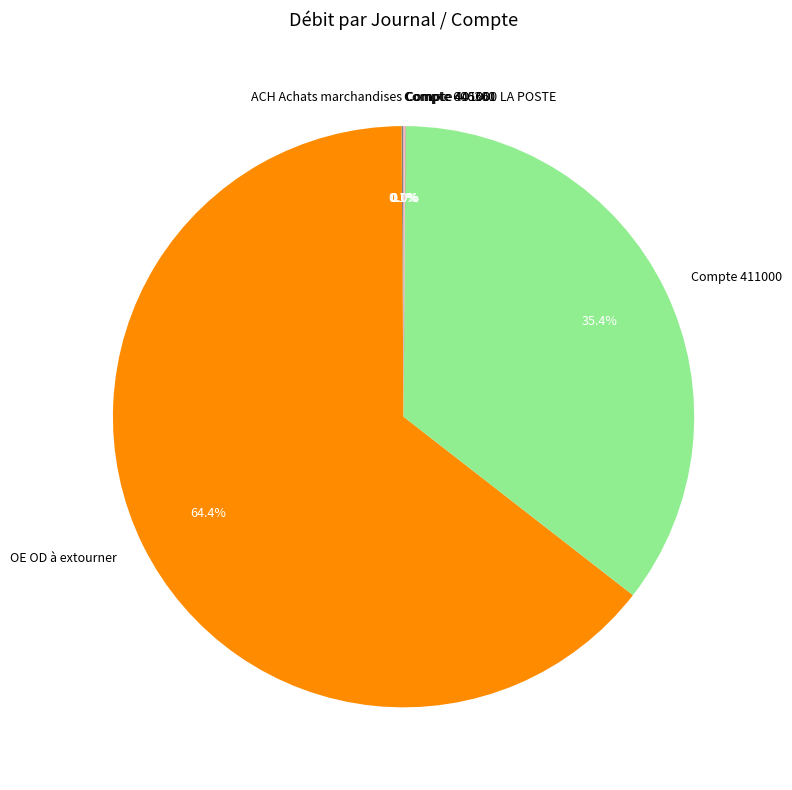

Is there any slice that represents more than half of the pie?

Yes